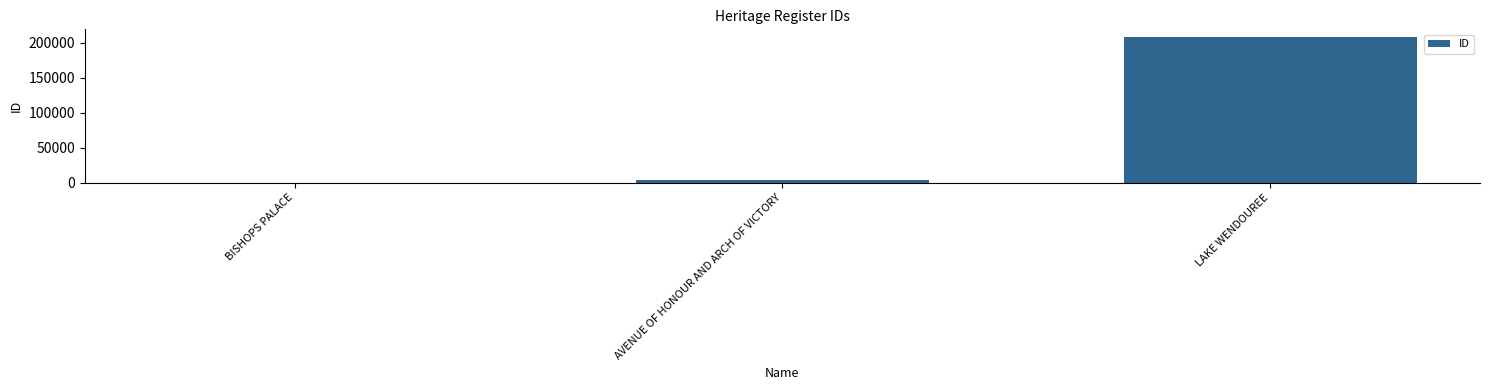

The value at BISHOPS PALACE is 81. True or false?

True